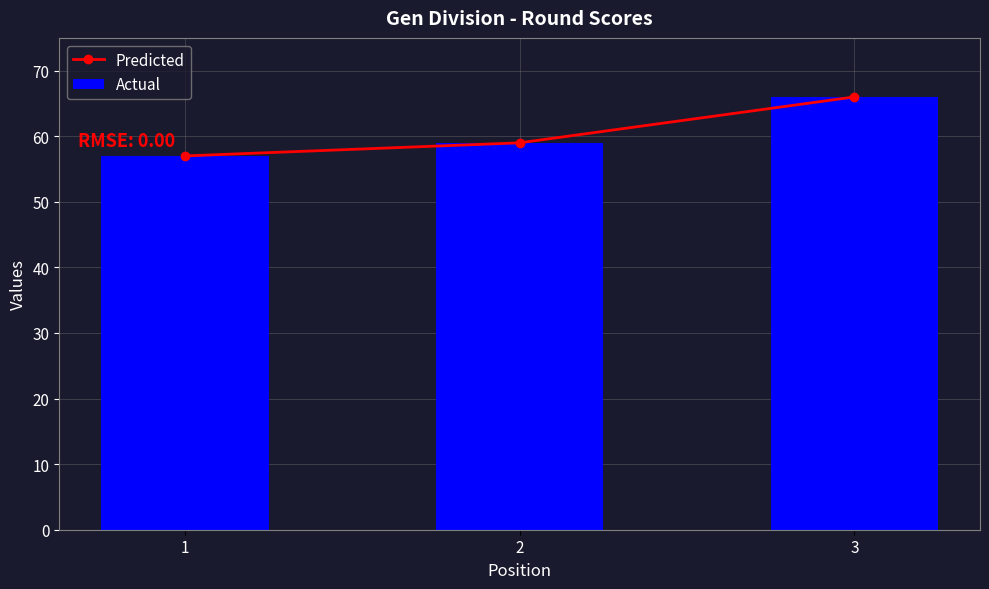

What is the total value across all series at 3?

132